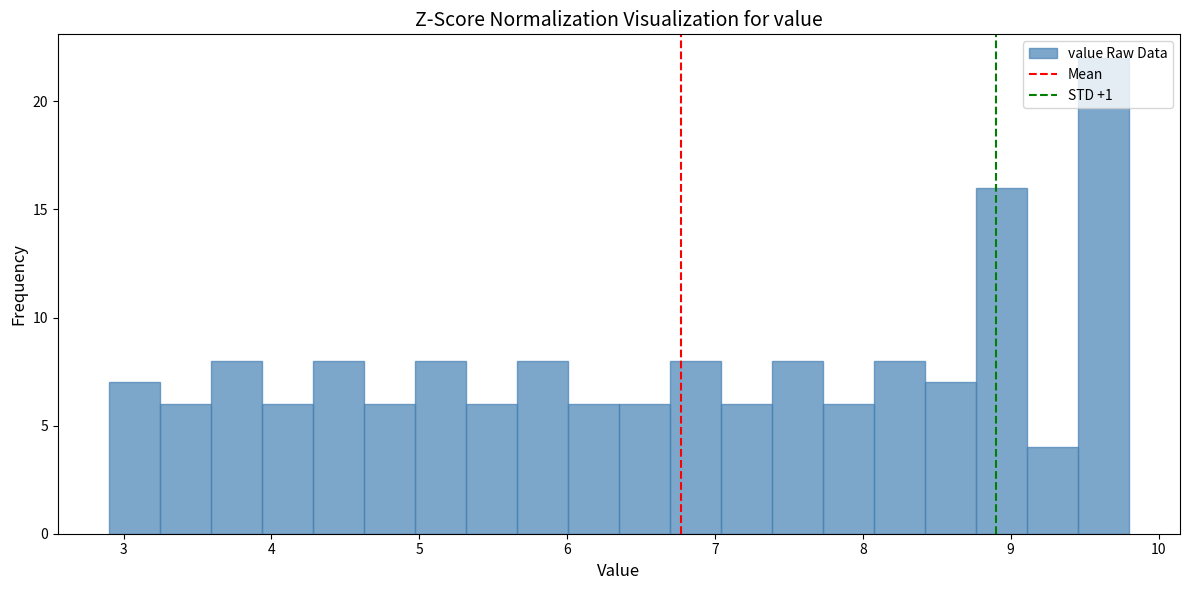

Around what value on the x-axis is the tallest bar? Give the approximate position of its centre, as read against the axis.

9.6